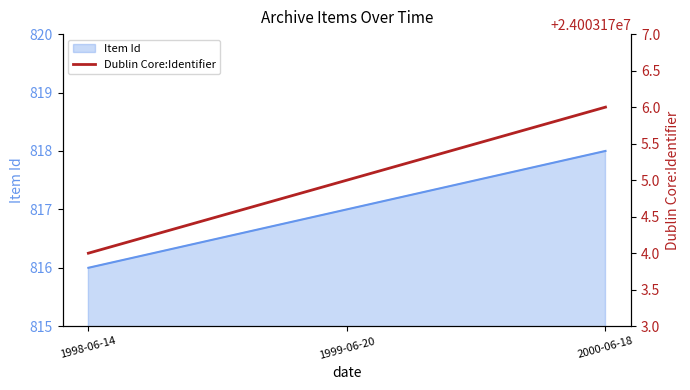

How many lines are shown in the chart?

2